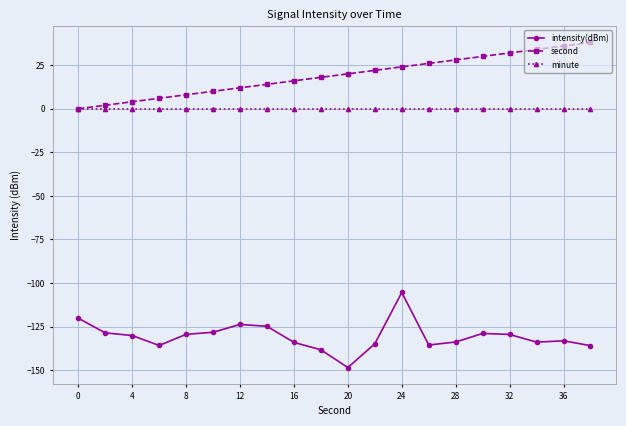

List the series in order of their peak value, lowest first.

intensity(dBm), minute, second